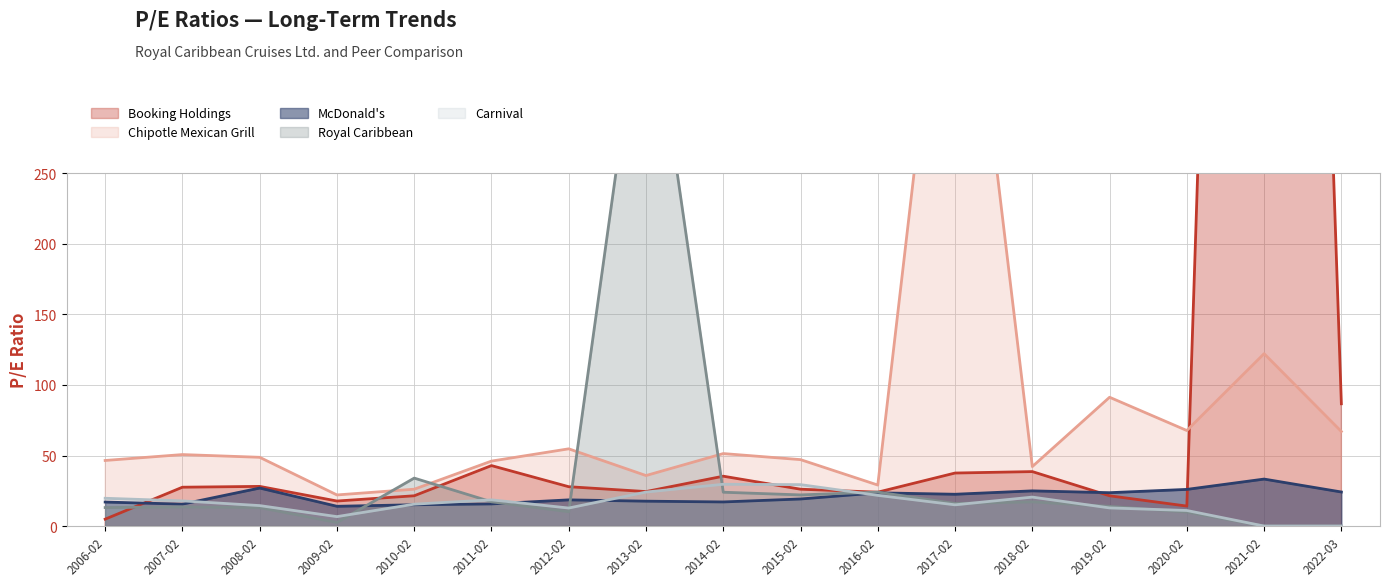

The value of McDonald's at 2006-02 is 30.5. True or false?

False